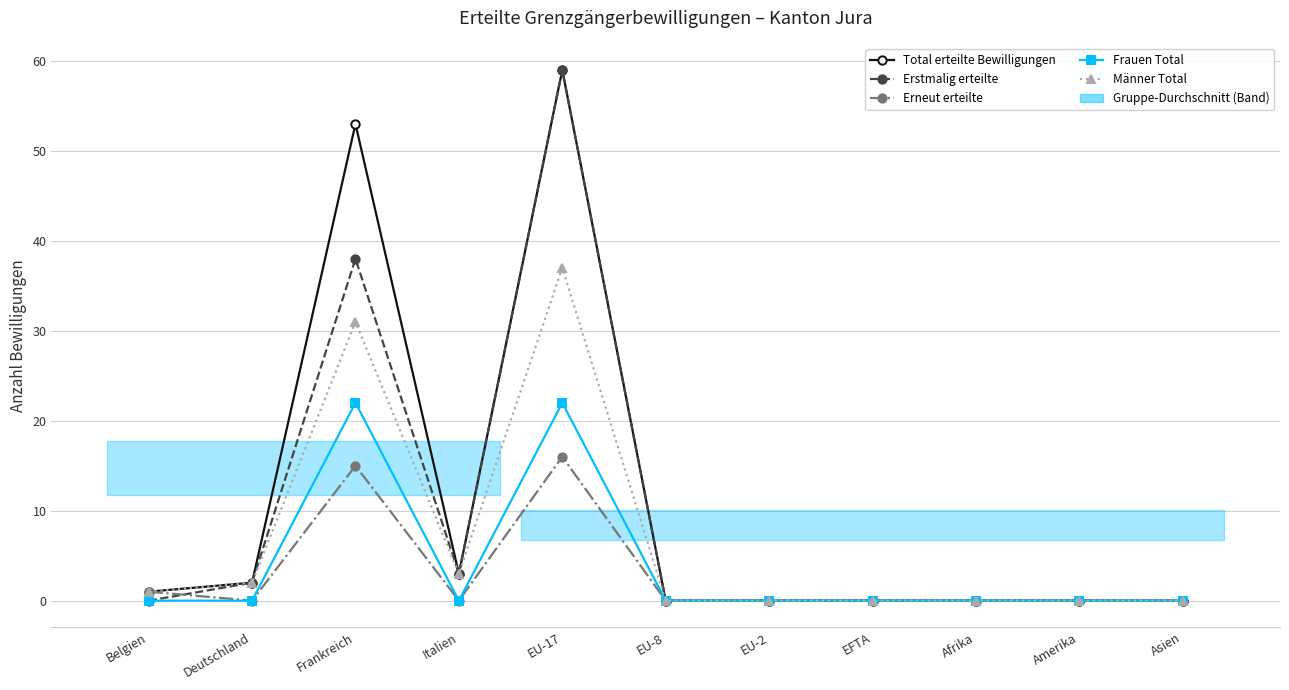

Is this an area chart (filled region under the line)?

No